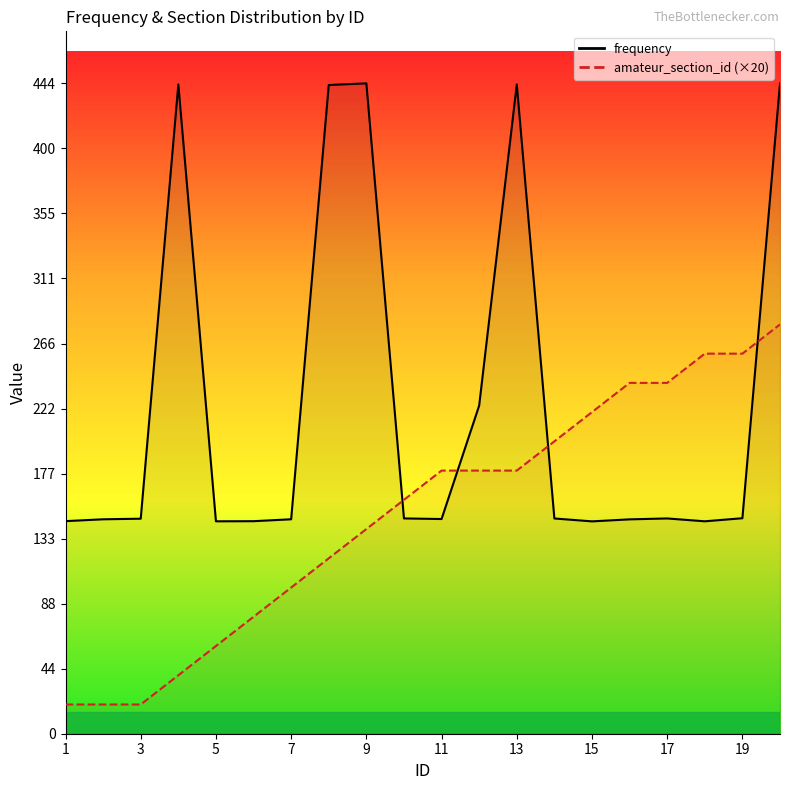

True or false: frequency and amateur_section_id cross at least once.

True